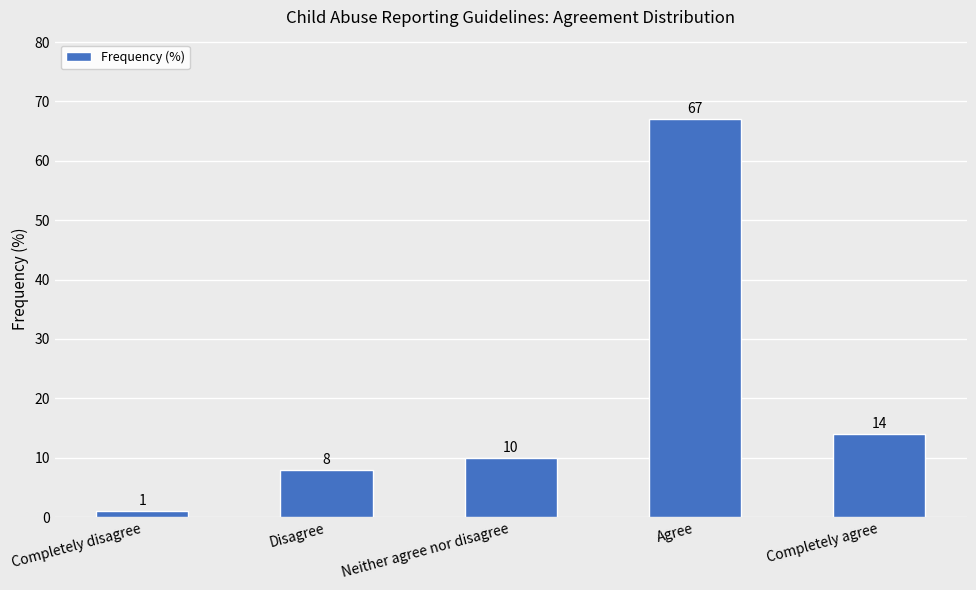

Reading left to right, transcribe all the data shown in this chart.

1	8	10	67	14